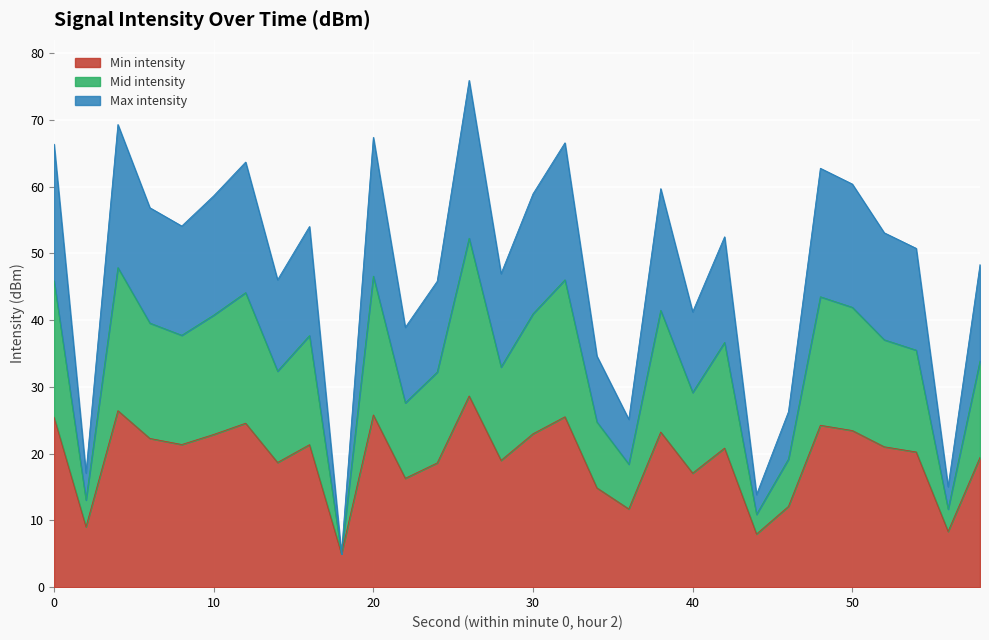

In Min intensity, how many points are higher than both neighbors (excluding endpoints)?

9